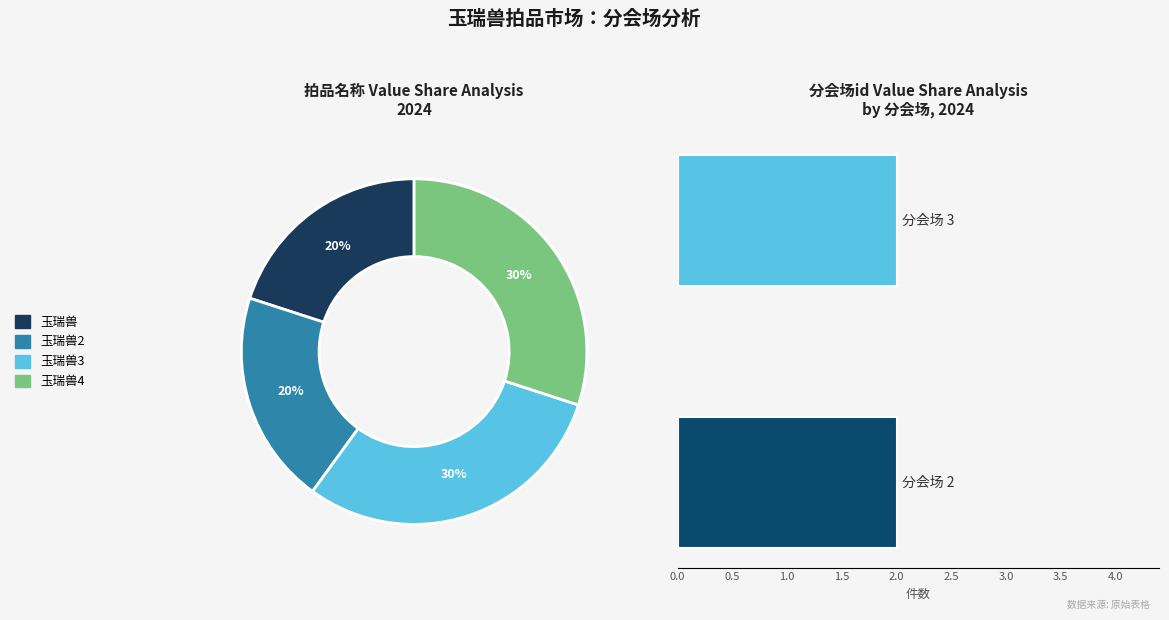

Which slice is the largest?

玉瑞兽3